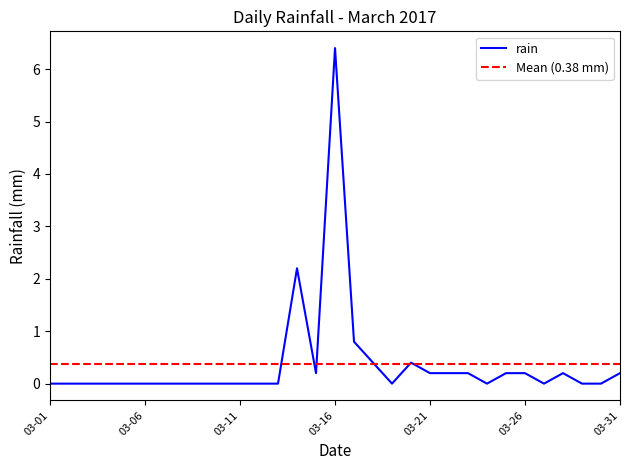

Count the number of values greater than 0.

13